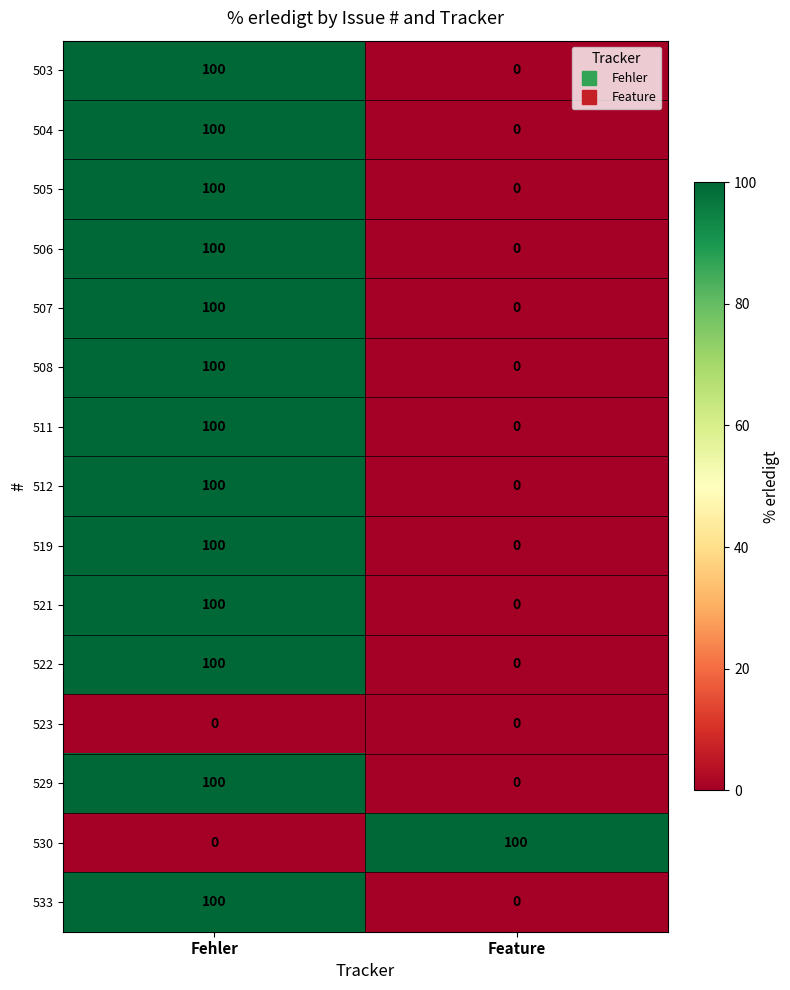

What is the difference between the 503 values at Fehler and Feature?

100